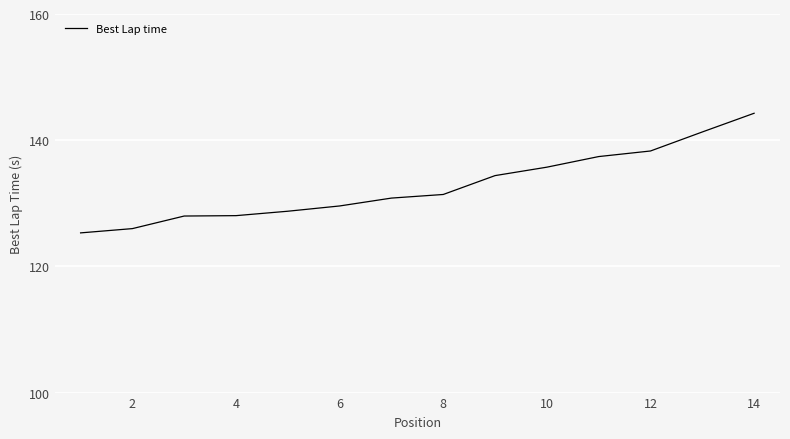

What is the difference between the maximum and minimum values?

19.0